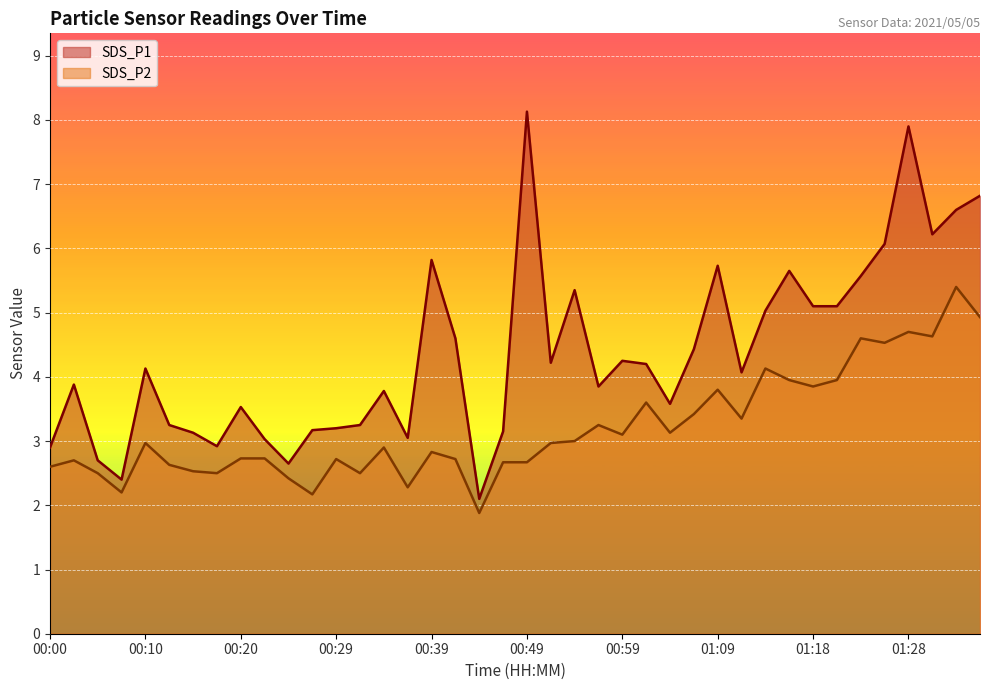

Rank the series by their maximum value, from lowest to highest.

SDS_P2, SDS_P1